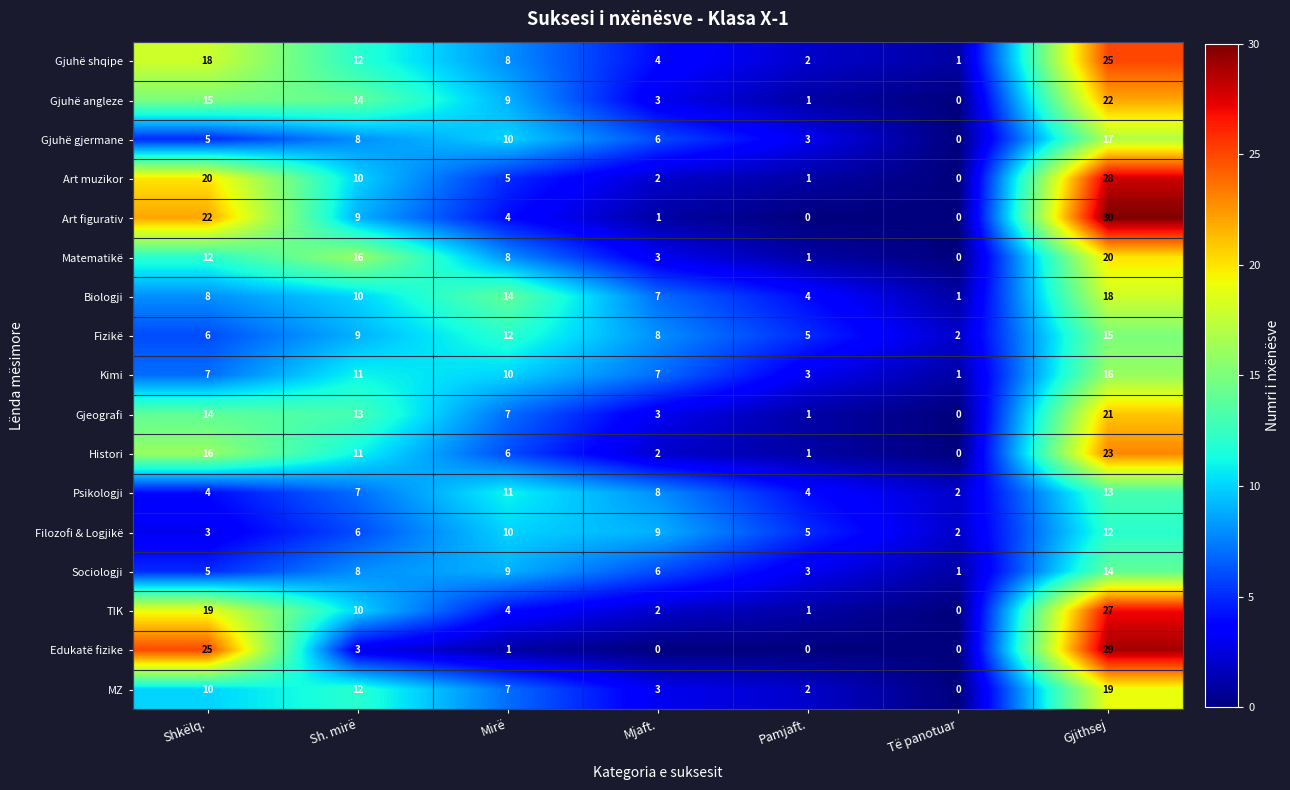

List the labels in order of Gjuhë angleze value, largest first.

Gjithsej, Shkëlq., Sh. mirë, Mirë, Mjaft., Pamjaft., Të panotuar